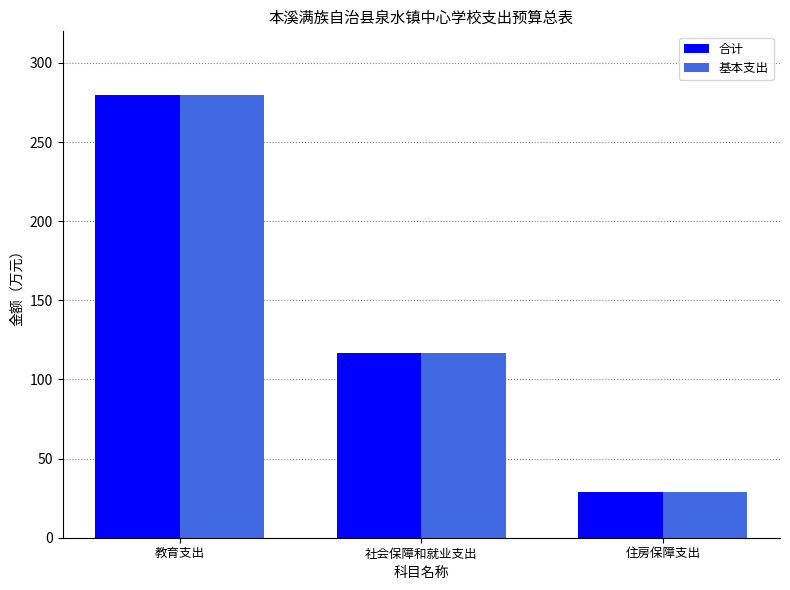

Where is 合计 nearest to the value 154?

社会保障和就业支出